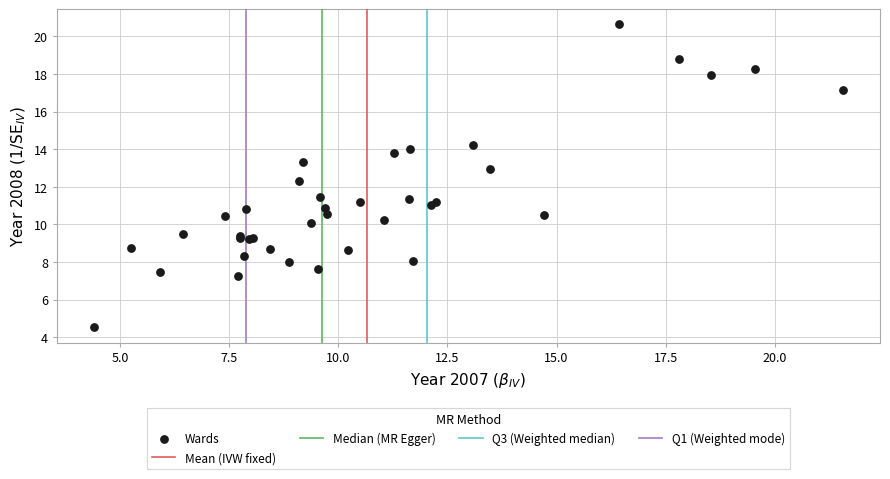

What Y value in the scatter plot is closest to 12?

12.3